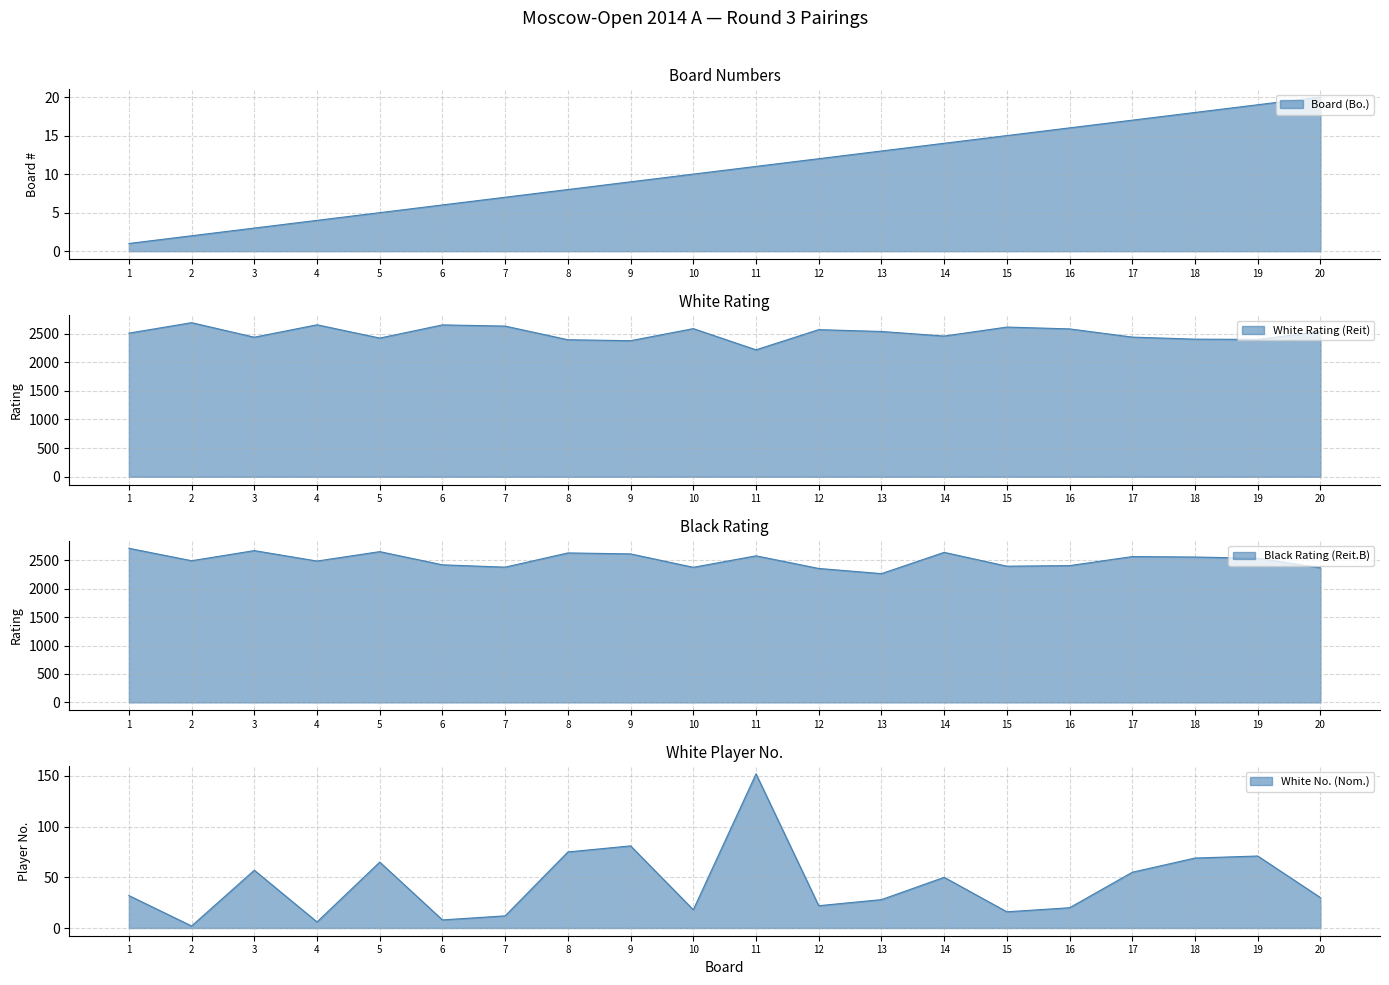

Between 1 and 2, which is larger?

2